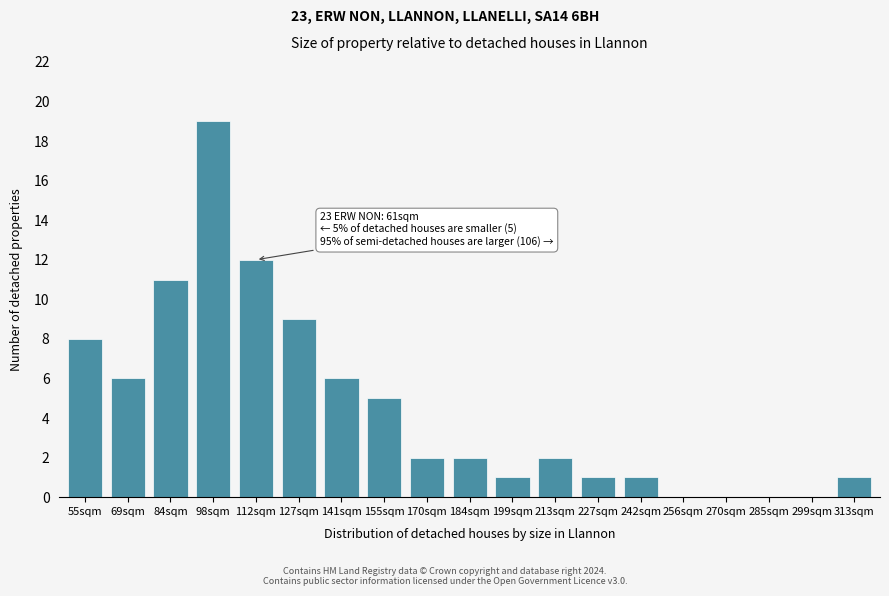

Reading left to right, list all the values displayed in this chart.

55sqm=8	69sqm=6	84sqm=11	98sqm=19	112sqm=12	127sqm=9	141sqm=6	155sqm=5	170sqm=2	184sqm=2	199sqm=1	213sqm=2	227sqm=1	242sqm=1	256sqm=0	270sqm=0	285sqm=0	299sqm=0	313sqm=1